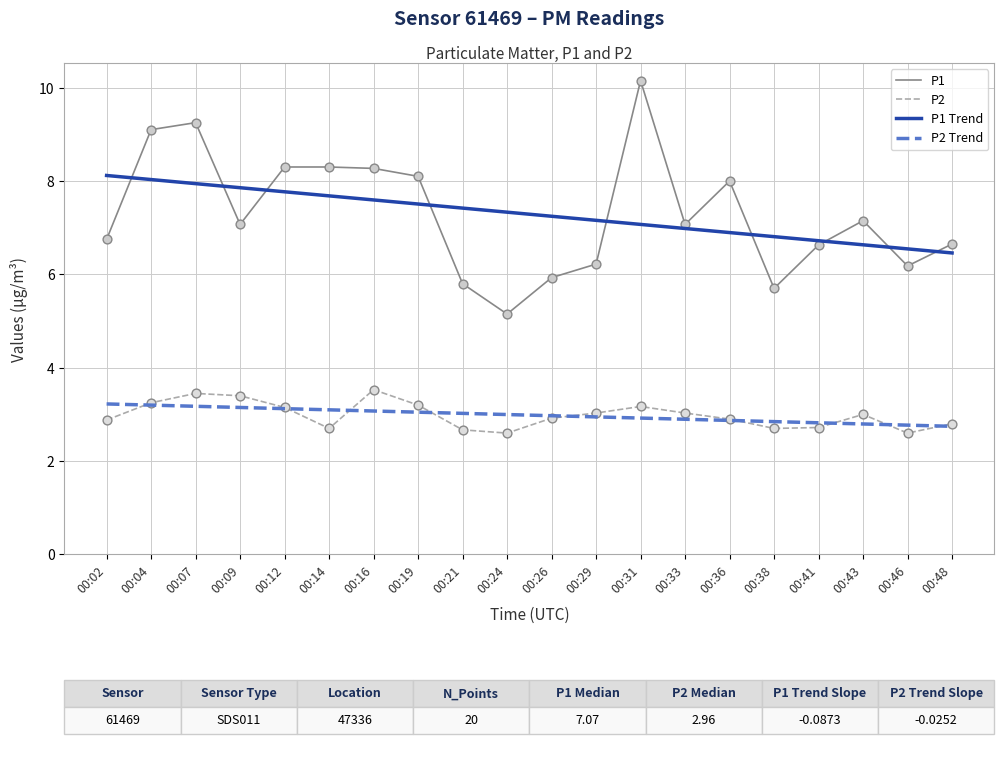

What is the total value across all series at 00:09?

10.5